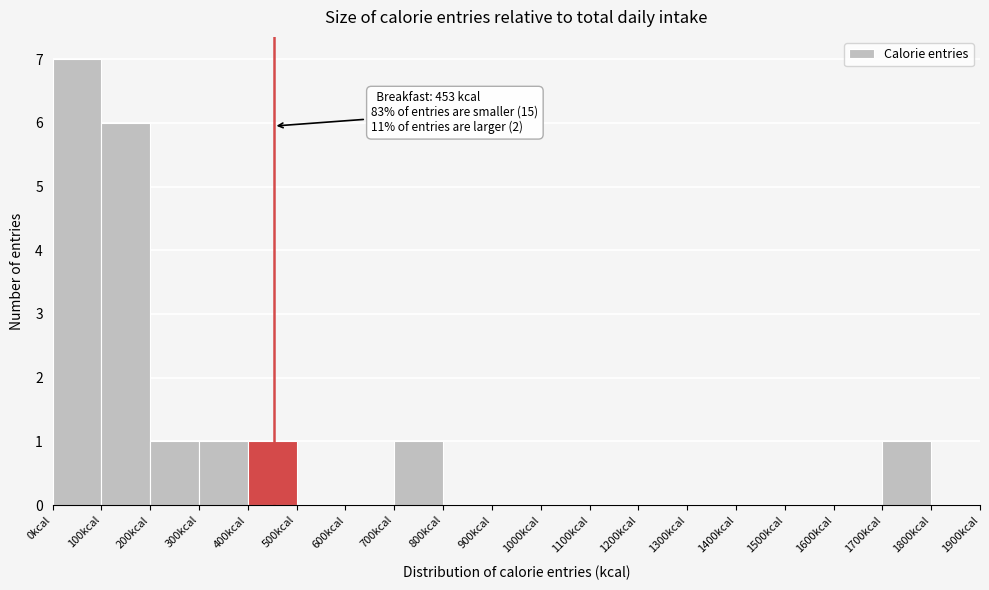

Which range on the x-axis has the tallest bar?

0 to 100